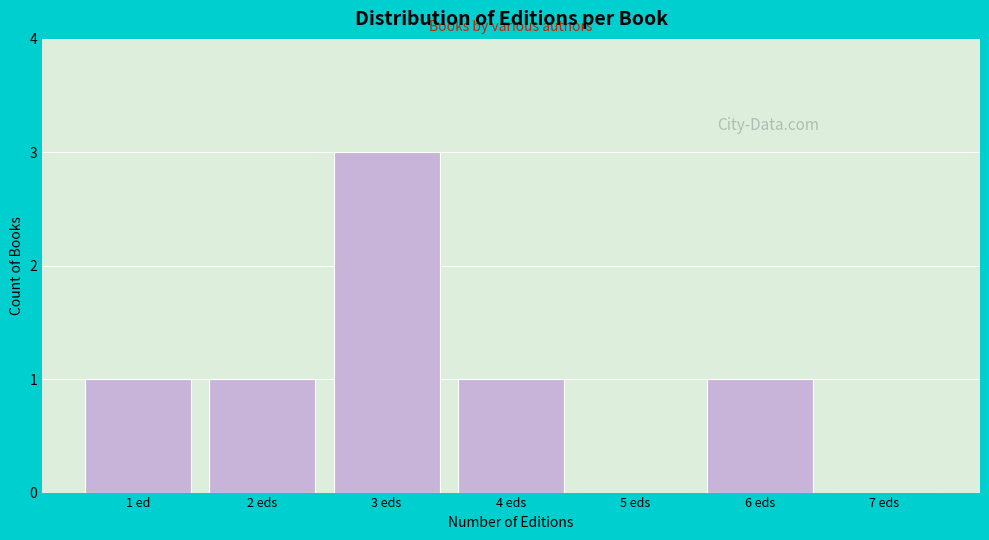

Reading left to right, what are all the values shown in this chart?

1 ed=1	2 eds=1	3 eds=3	4 eds=1	5 eds=0	6 eds=1	7 eds=0